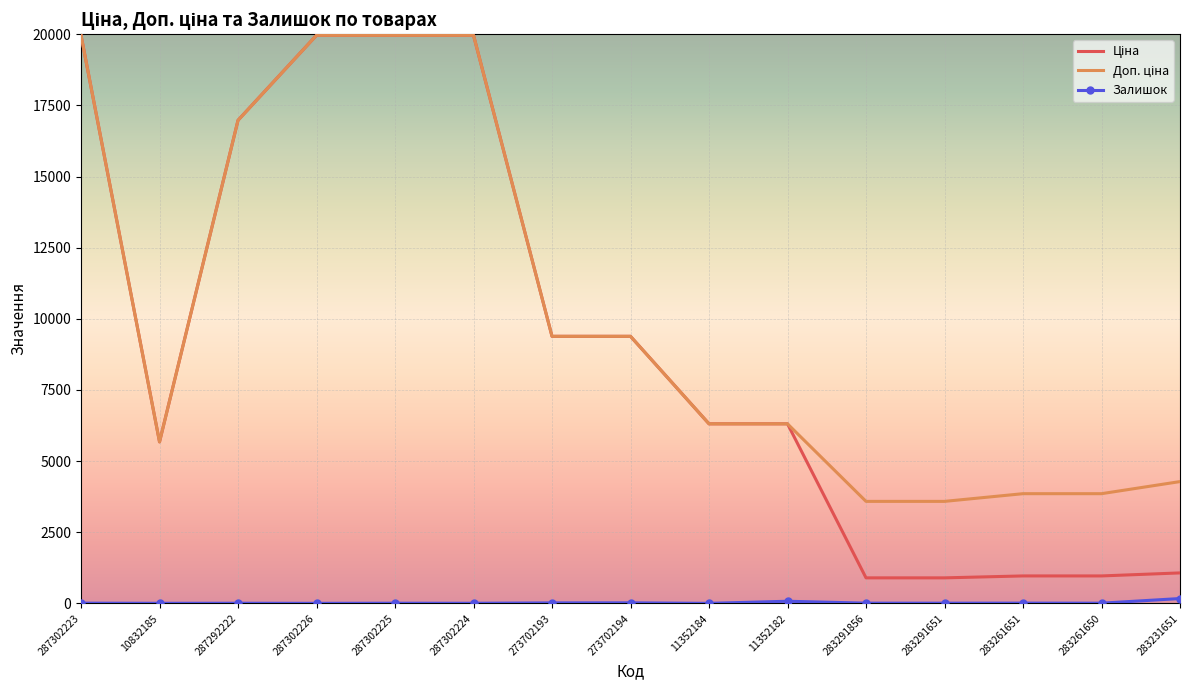

At which label does Залишок first exceed 6?

287302223